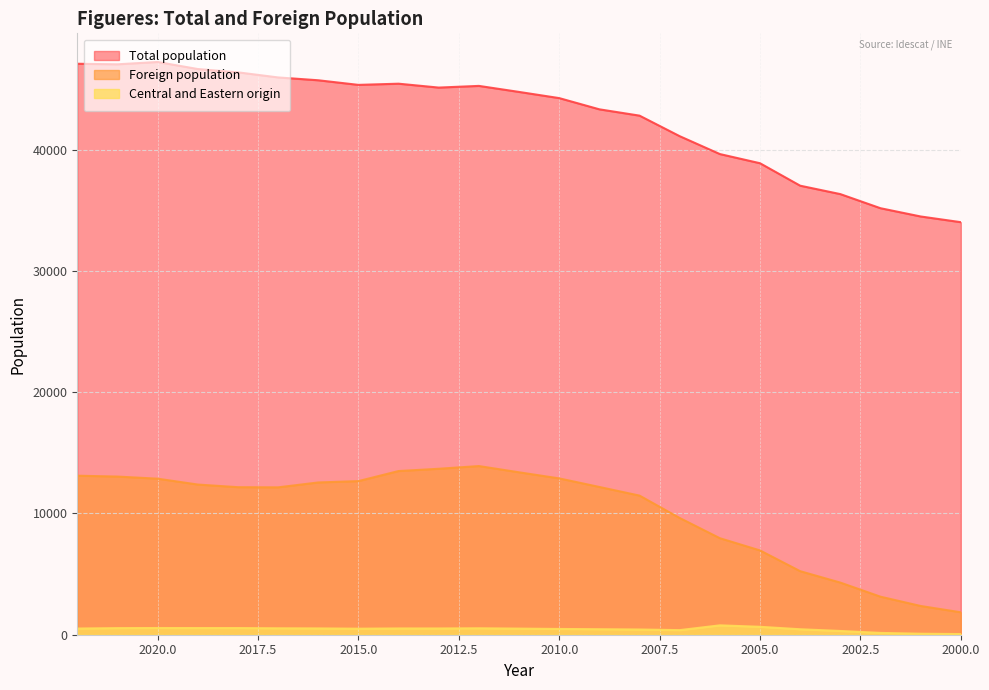

Reading right to left, what are all the values shown in this chart?

Total population: 2000=34023	2001=34493	2002=35174	2003=36338	2004=37032	2005=38884	2006=39641	2007=41115	2008=42809	2009=43330	2010=44255	2011=44765	2012=45262	2013=45123	2014=45444	2015=45346	2016=45726	2017=45961	2018=46381	2019=46654	2020=47235	2021=47043	2022=47088
Foreign population: 2000=1850	2001=2371	2002=3136	2003=4299	2004=5240	2005=6952	2006=7960	2007=9627	2008=11473	2009=12186	2010=12892	2011=13395	2012=13910	2013=13686	2014=13499	2015=12669	2016=12558	2017=12154	2018=12168	2019=12386	2020=12869	2021=13043	2022=13115
Central and Eastern origin: 2000=54	2001=82	2002=149	2003=309	2004=451	2005=653	2006=773	2007=379	2008=430	2009=454	2010=475	2011=504	2012=531	2013=516	2014=517	2015=497	2016=520	2017=530	2018=549	2019=549	2020=553	2021=544	2022=510